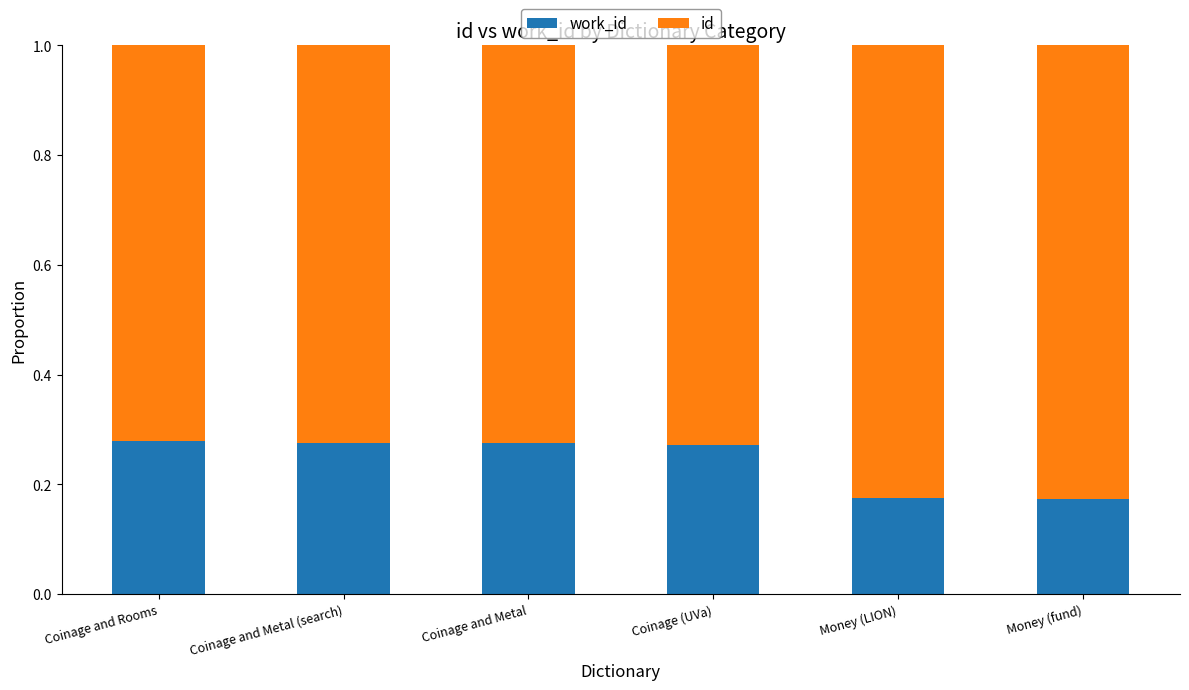

What is the total value across all series at Money (LION)?

1.0